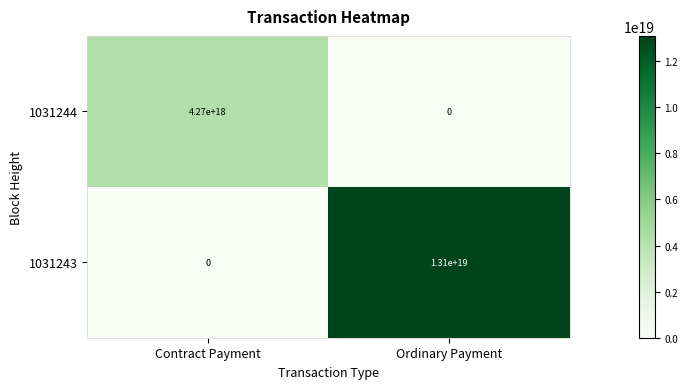

Rank the series by their average value, from lowest to highest.

1031244, 1031243